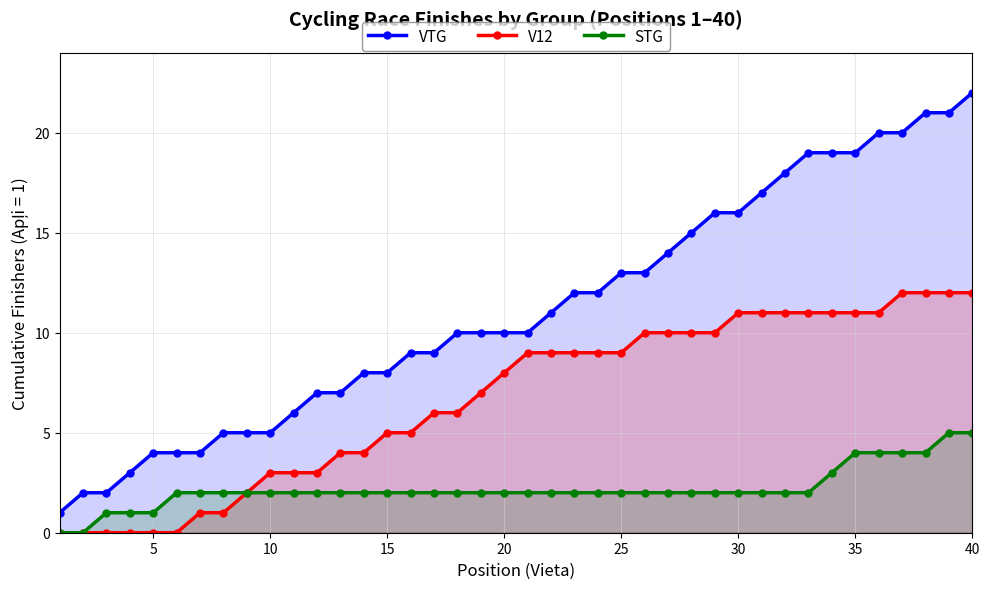

Which series has the widest spread of values?

VTG